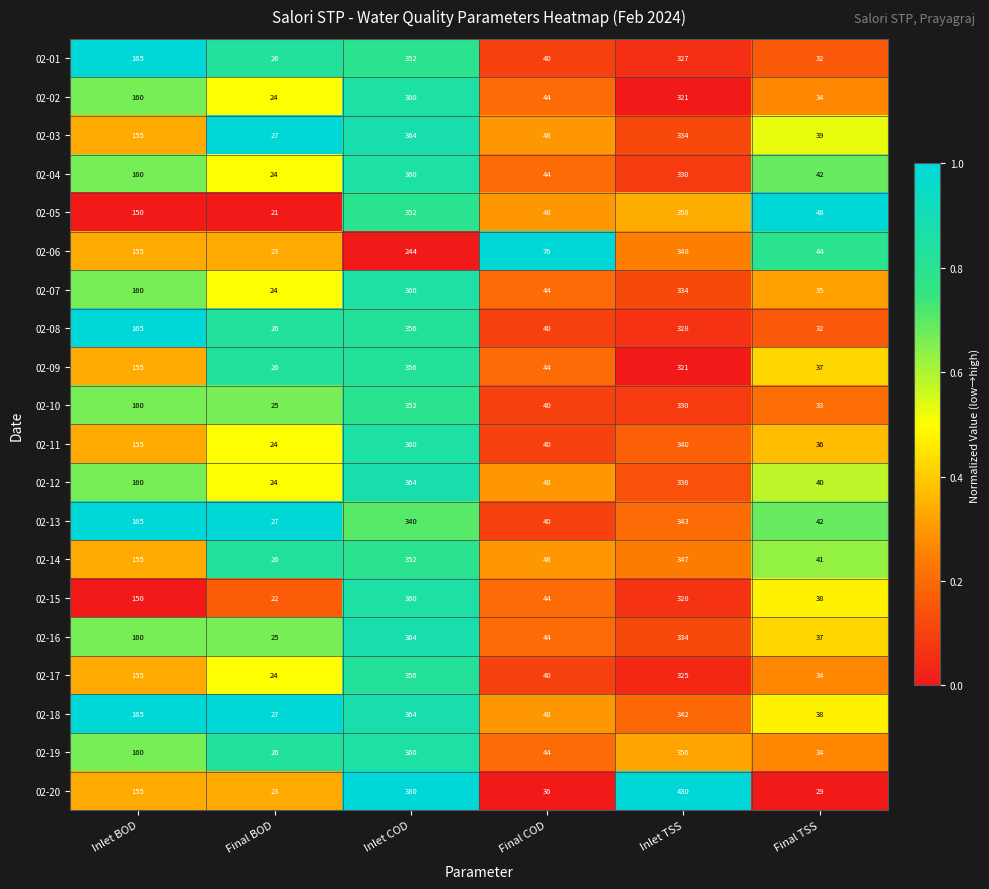

What is the maximum value shown in the chart?

430